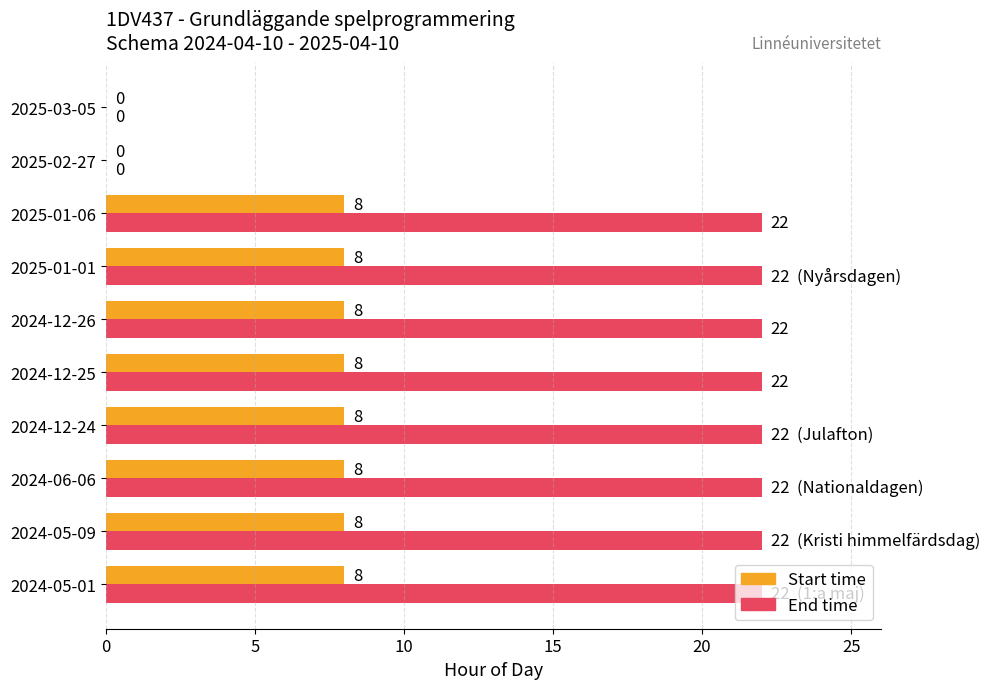

Which series has the largest range (max minus min)?

End time